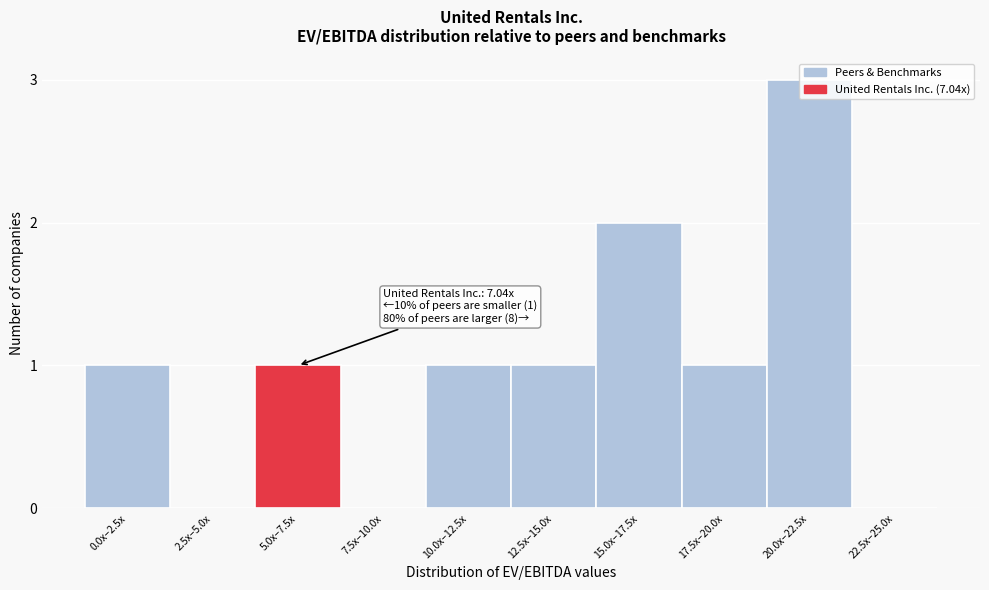

What is the change in value from 0.0x–2.5x to 20.0x–22.5x?

+2